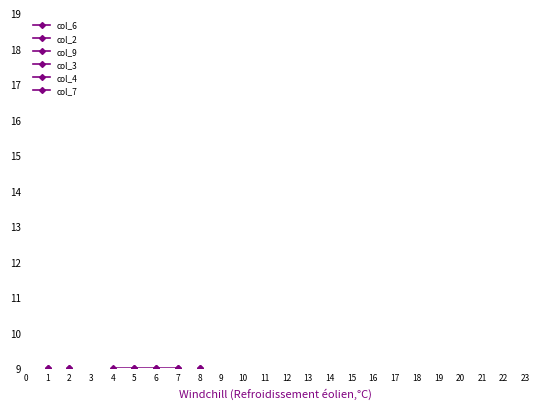

What is the minimum value shown in the chart?

1